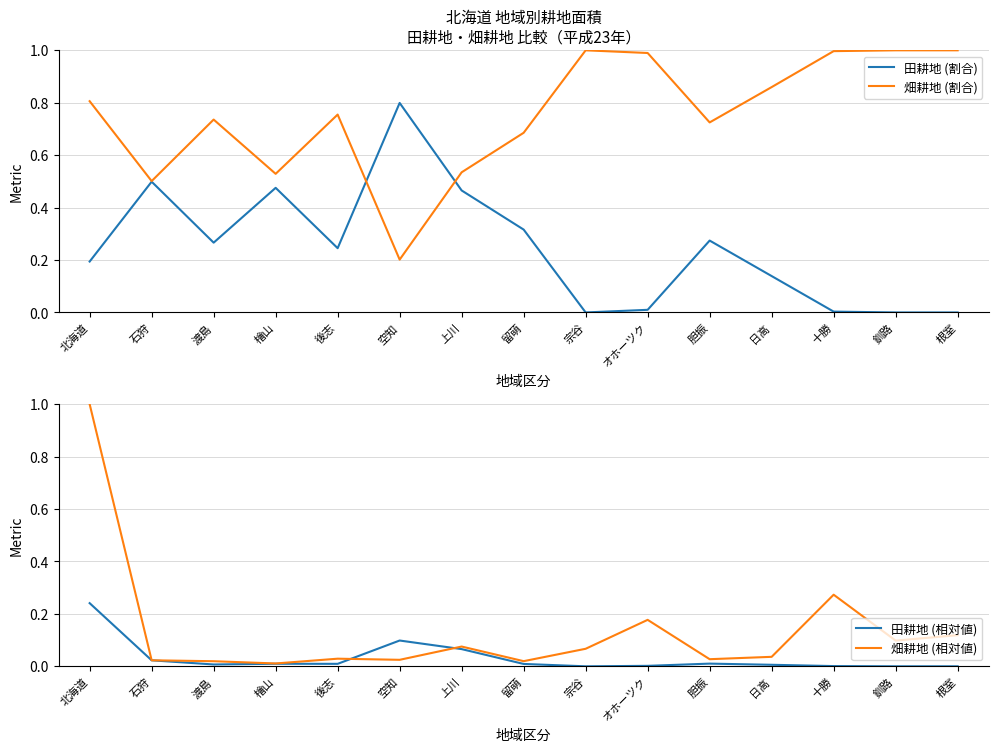

What is the label of the 4th point from the left?

檜山